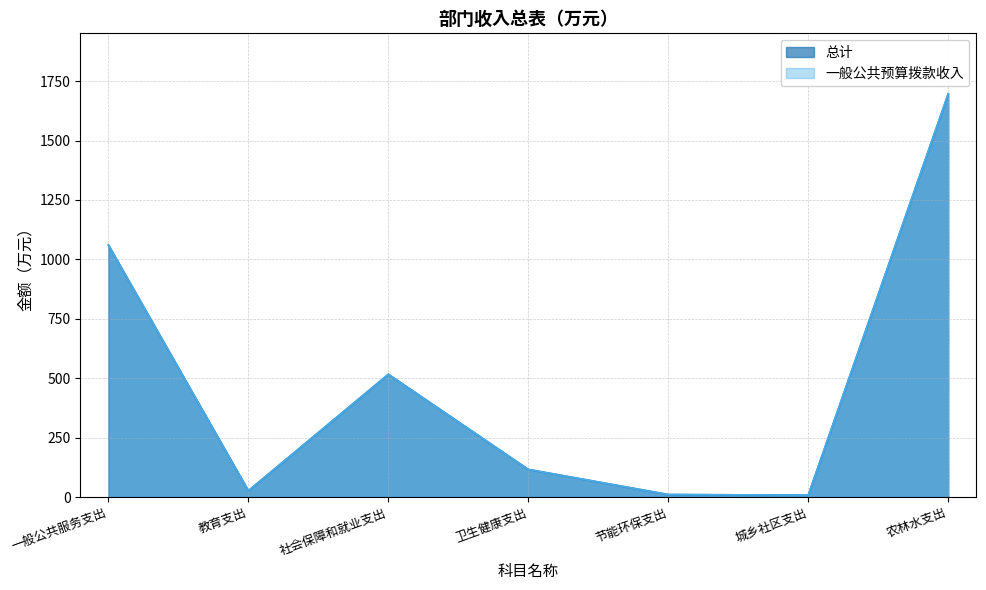

True or false: 一般公共预算拨款收入 and 总计 intersect in this chart.

False